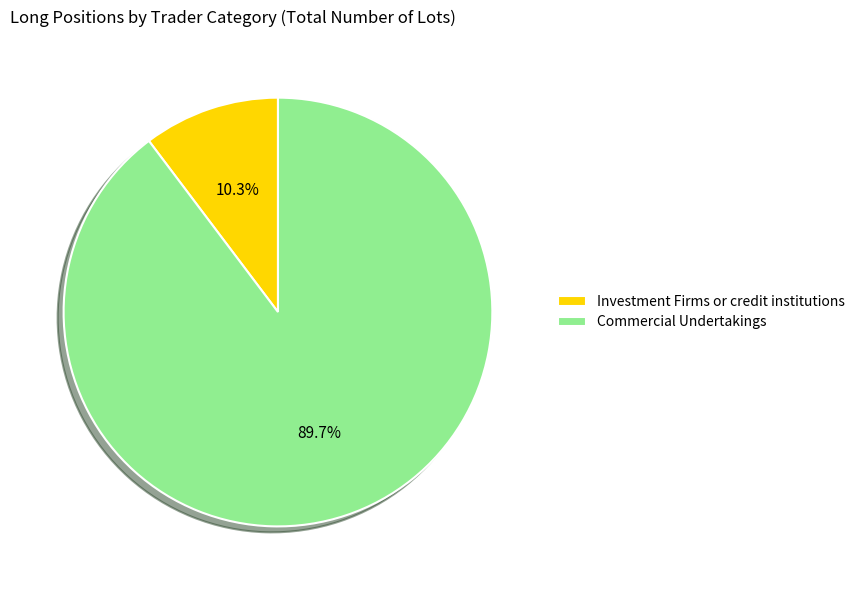

Which has a higher value, Investment Firms or credit institutions or Commercial Undertakings?

Commercial Undertakings